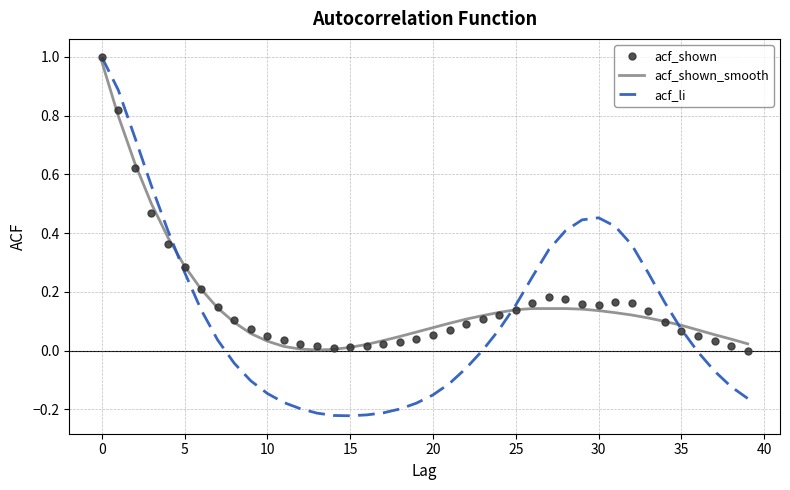

Which series has the widest spread of values?

acf_li